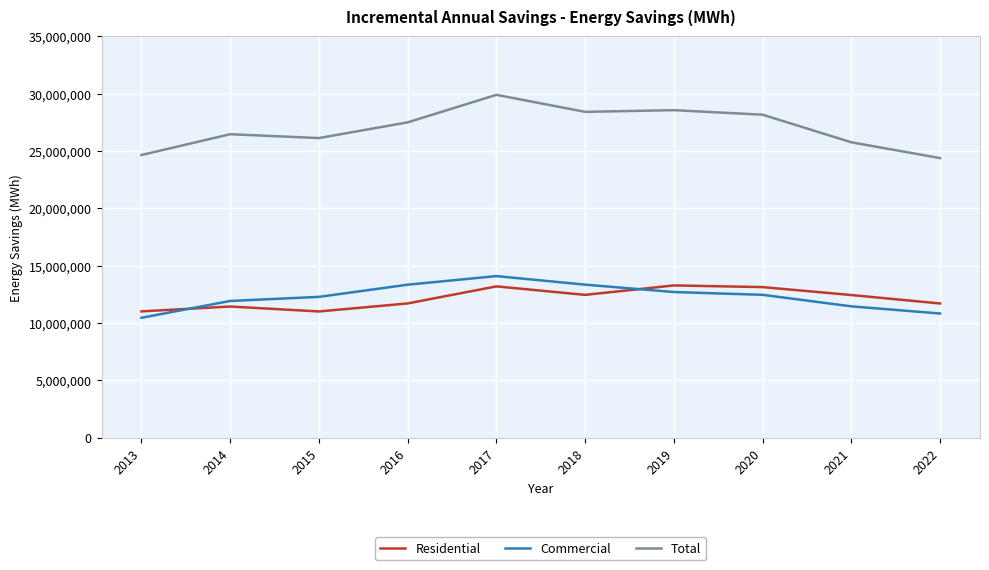

What is the maximum value for Commercial?

14095101